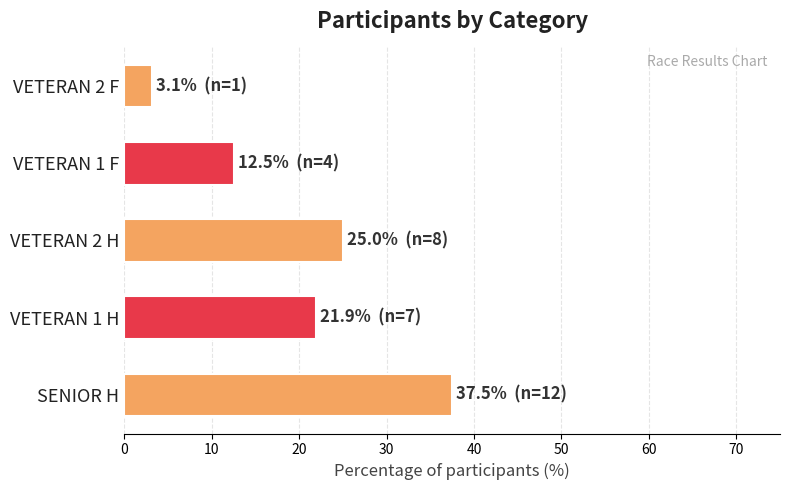

What is the difference between the maximum and second lowest values?

25.0